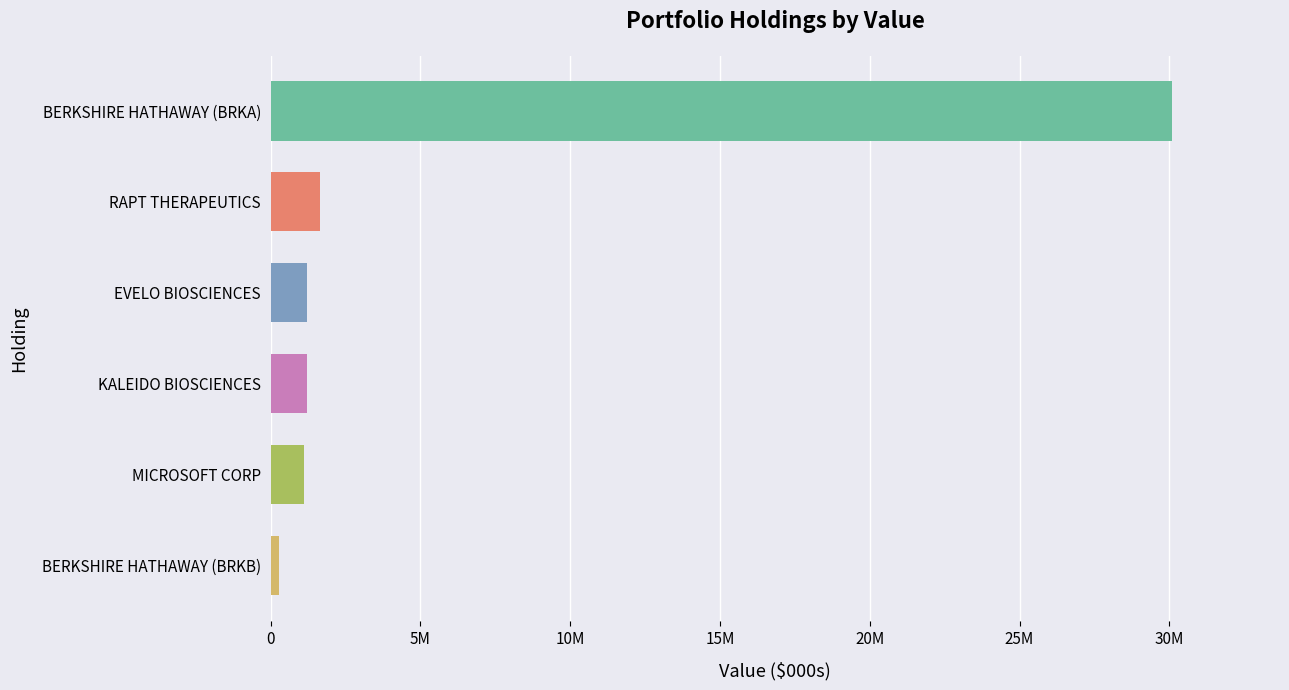

Does the chart contain any negative values?

No